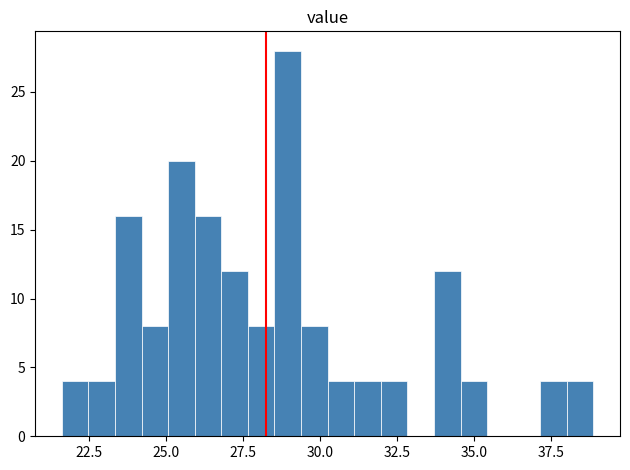

Around what value on the x-axis is the tallest bar? Give the approximate position of its centre, as read against the axis.

29.0